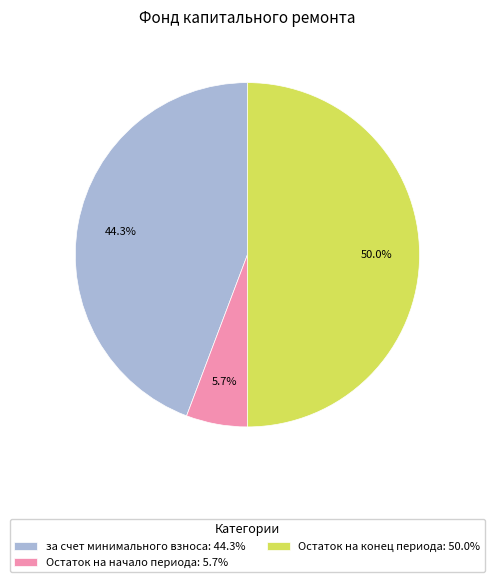

Rank the categories by value from lowest to highest.

Остаток на начало периода: 5.7%, за счет минимального взноса: 44.3%, Остаток на конец периода: 50.0%